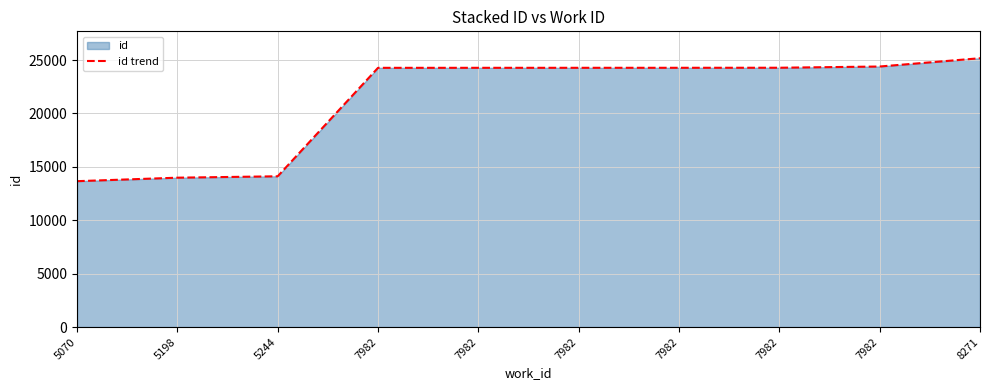

True or false: the data has more than 2 interior local peaks.

False